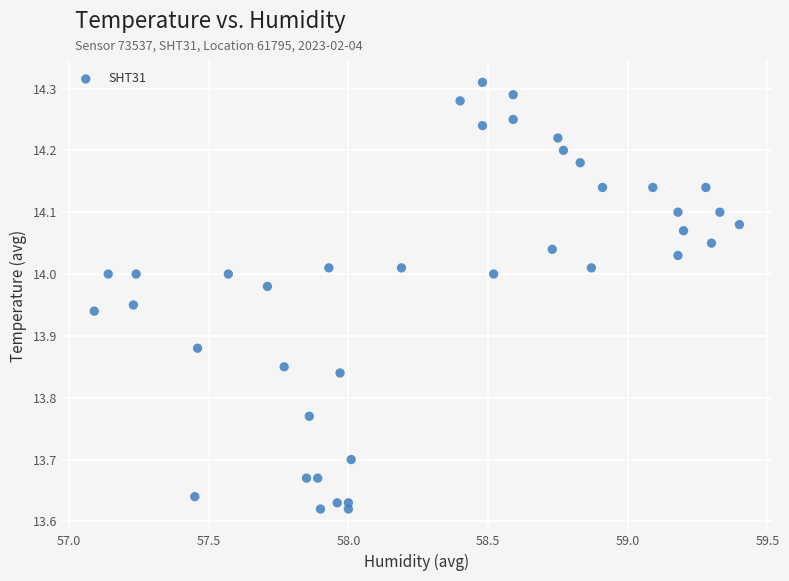

What is the range of Y values (max minus min)?

0.7